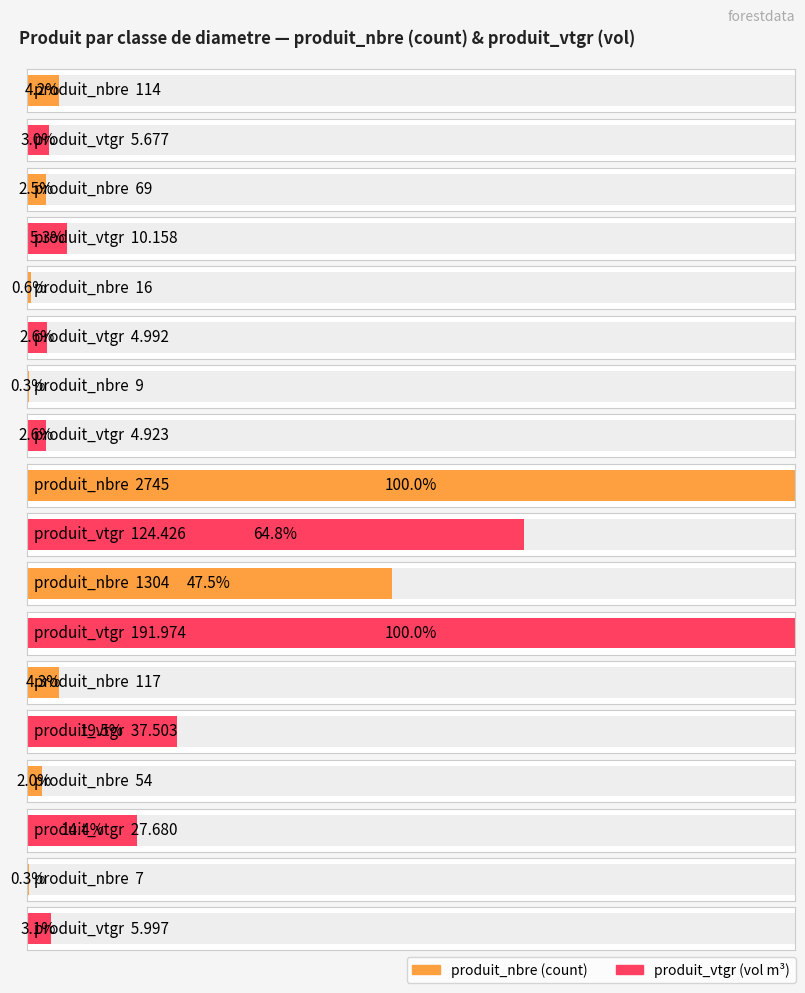

At how many categories does at least one series exceed 2239?

1